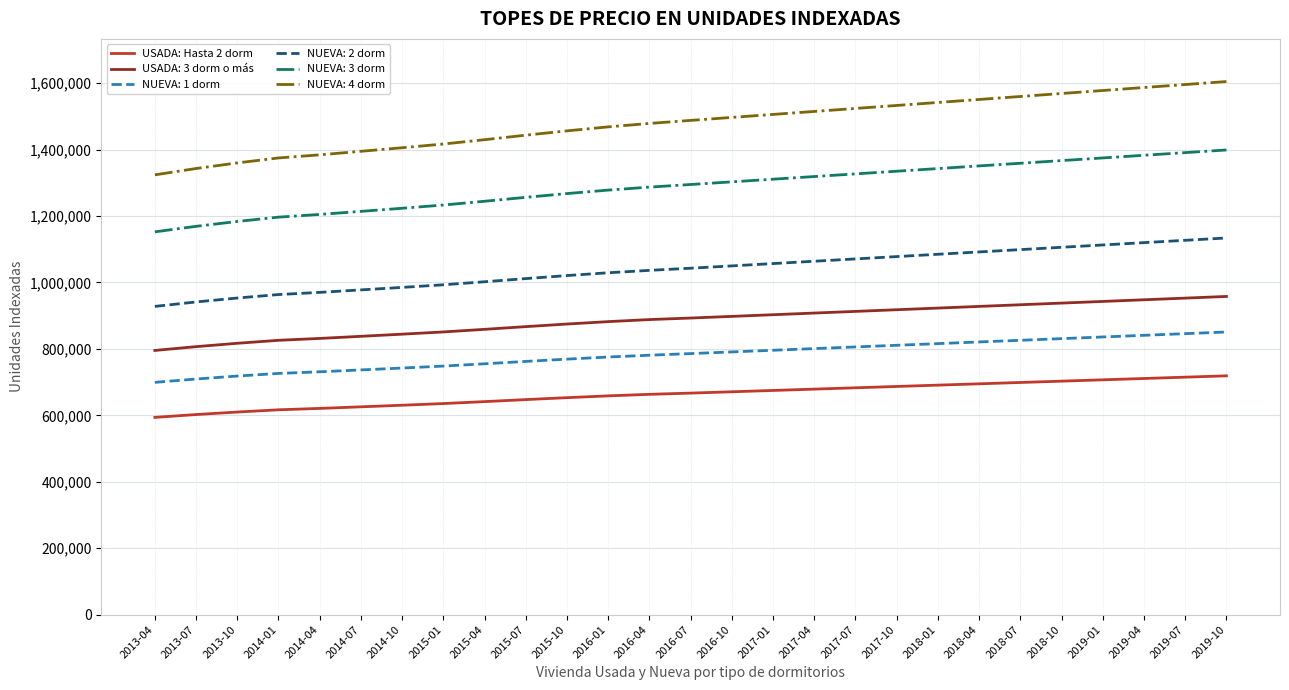

Which series has the largest range (max minus min)?

NUEVA: 4 dorm